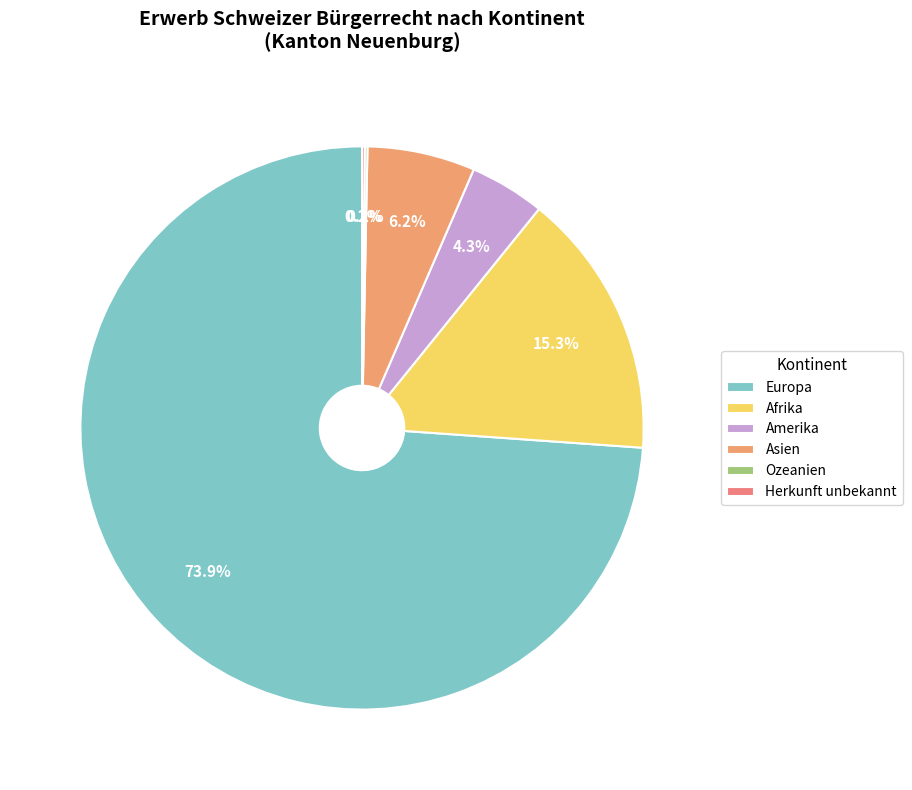

Count the number of slices in the pie.

6